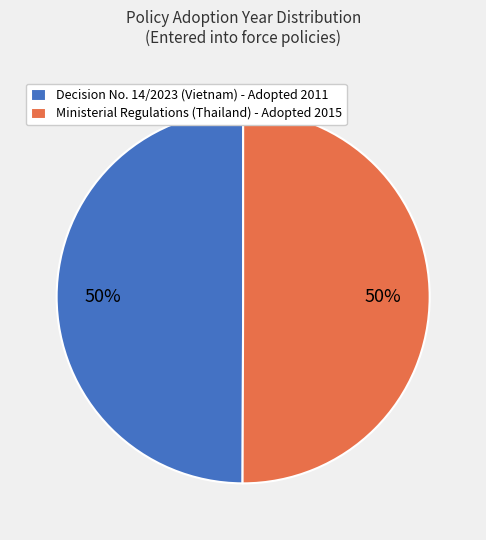

Is it true that Ministerial Regulations (Thailand) - Adopted 2015 is 39% of the pie?

False